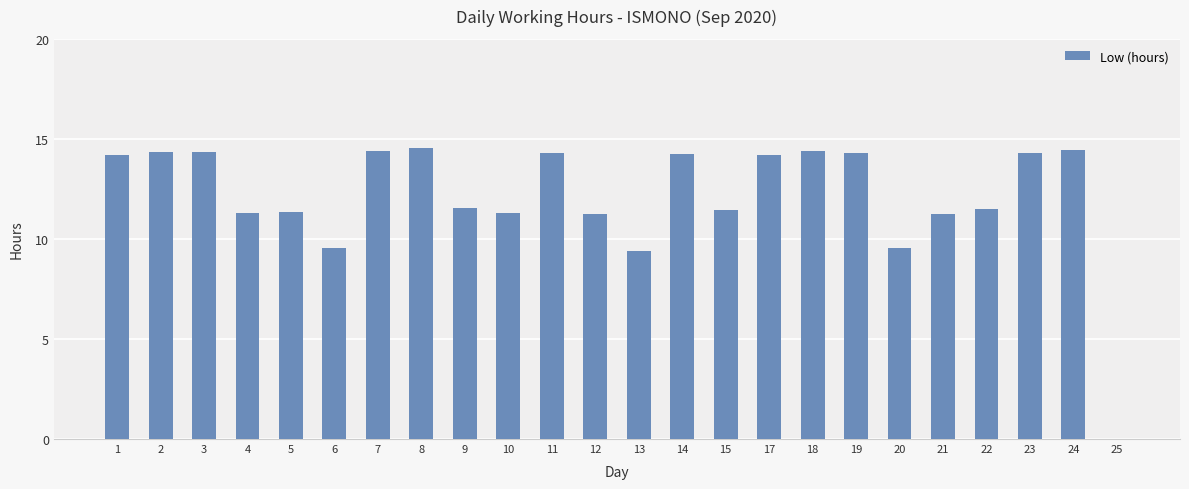

Approximately how many times larger is the value at 21 compared to 7?

0.8